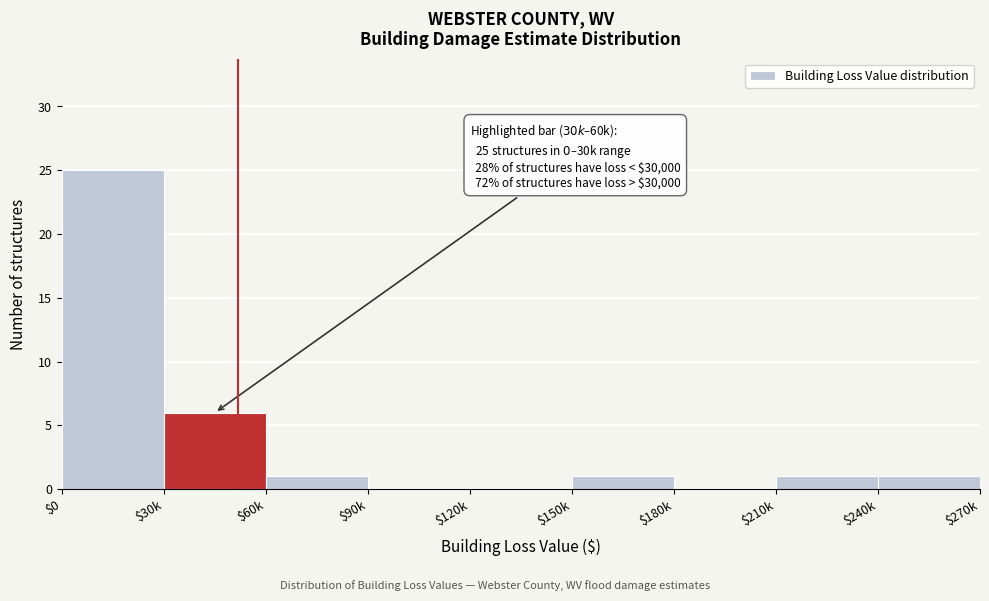

Where is the data nearest to the value 12?

$30k